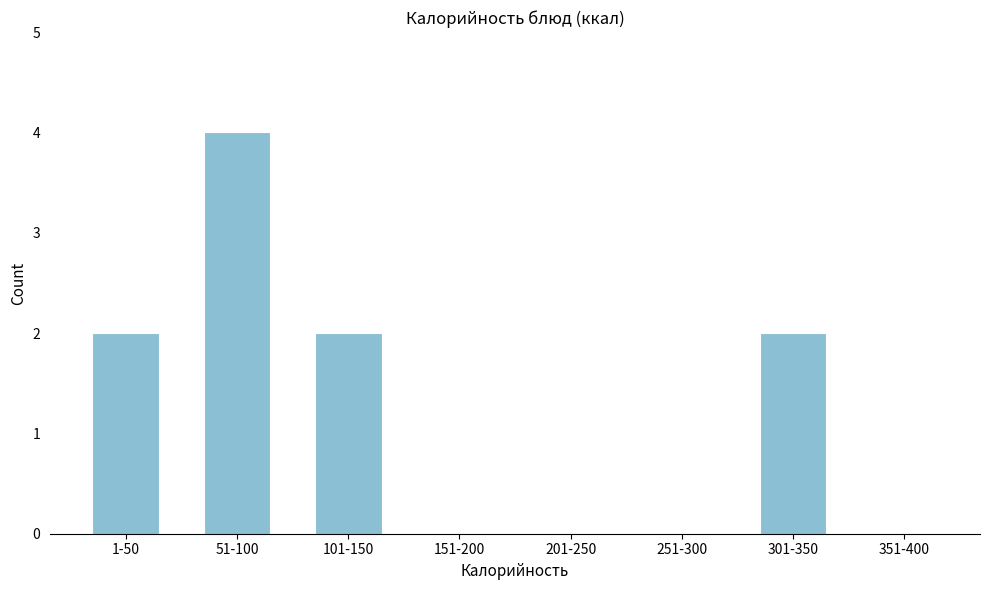

Reading left to right, transcribe all the data shown in this chart.

1-50=2	51-100=4	101-150=2	151-200=0	201-250=0	251-300=0	301-350=2	351-400=0